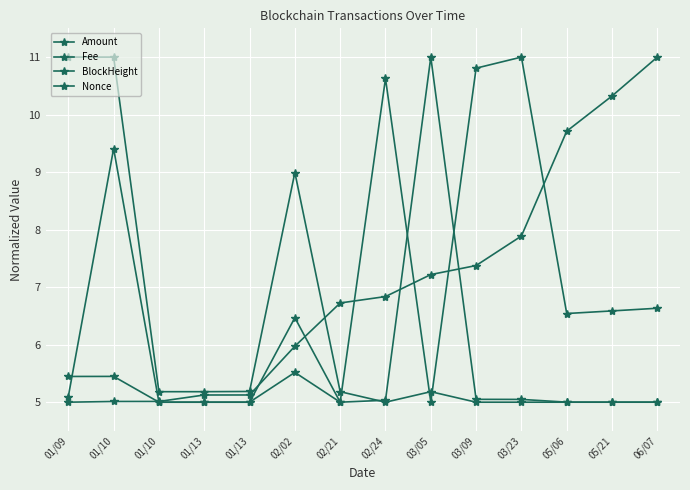

Between 03/05 and 06/07, which series saw the biggest shift?

Amount